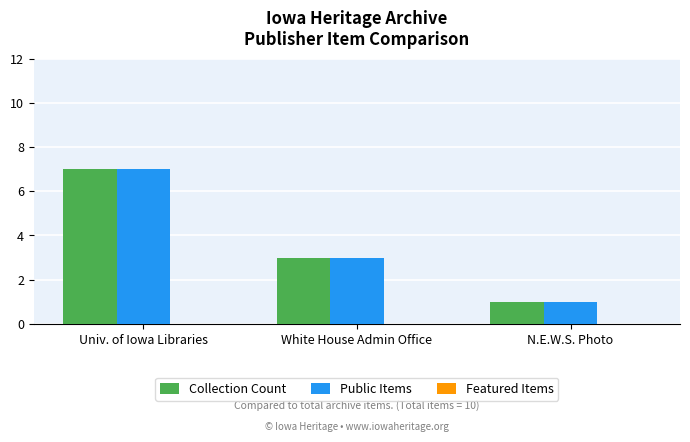

What value does the Public Items series have at White House Admin Office?

3